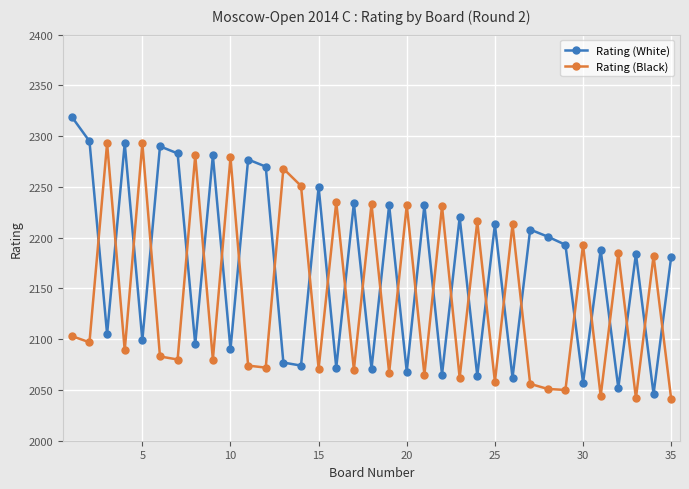

True or false: Rating (White) has more than 0 points higher than both neighbors.

True